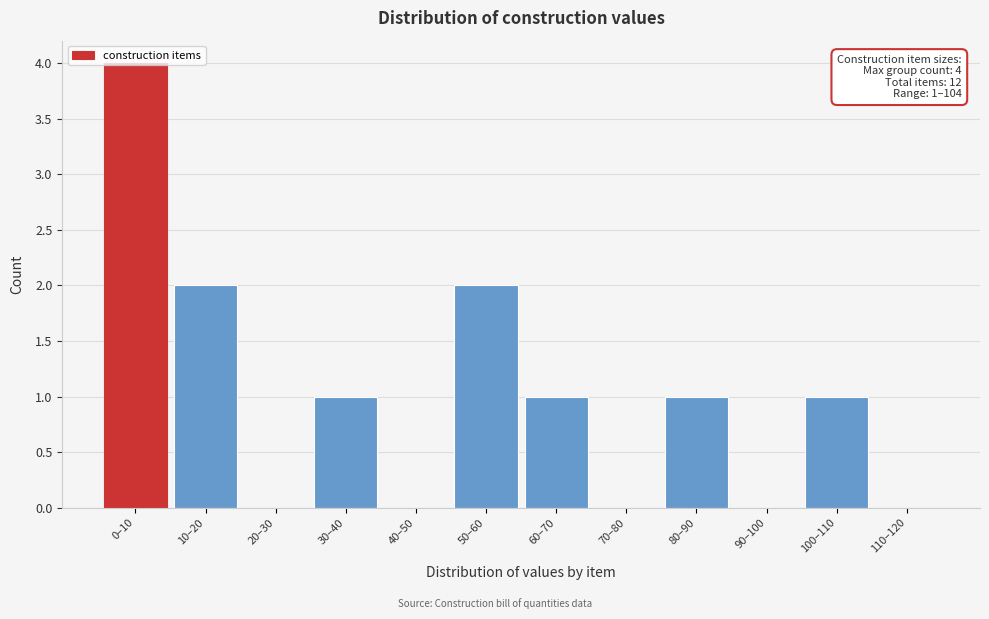

What is the ratio of the value at 50–60 to the value at 60–70?

2.0